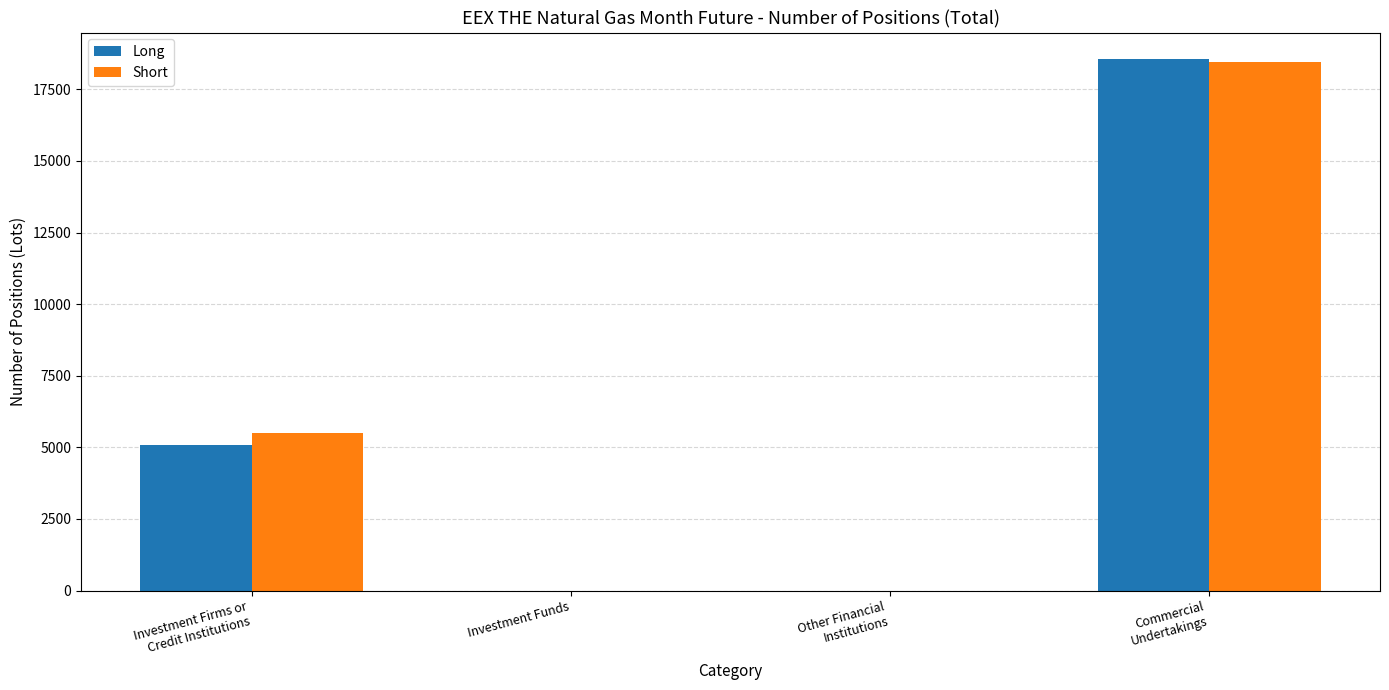

What is the sum of all Long values?

23649